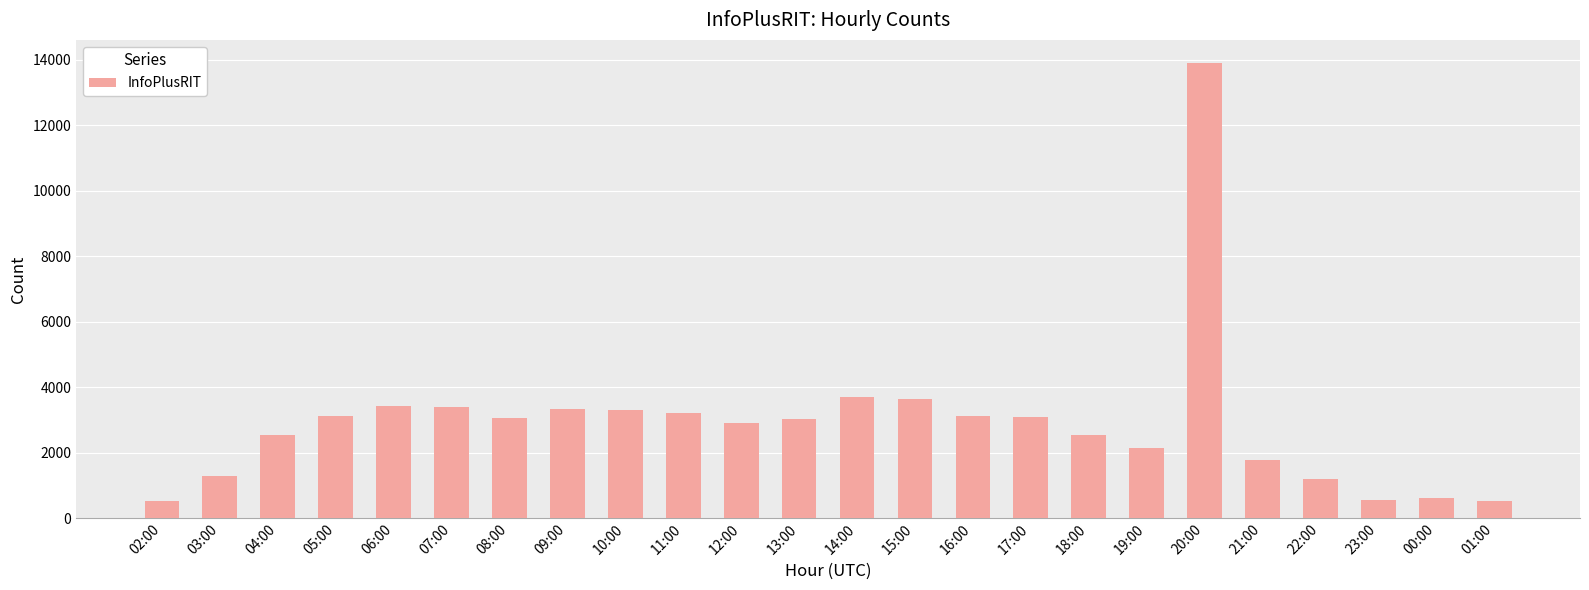

How many categories are shown in the chart?

24